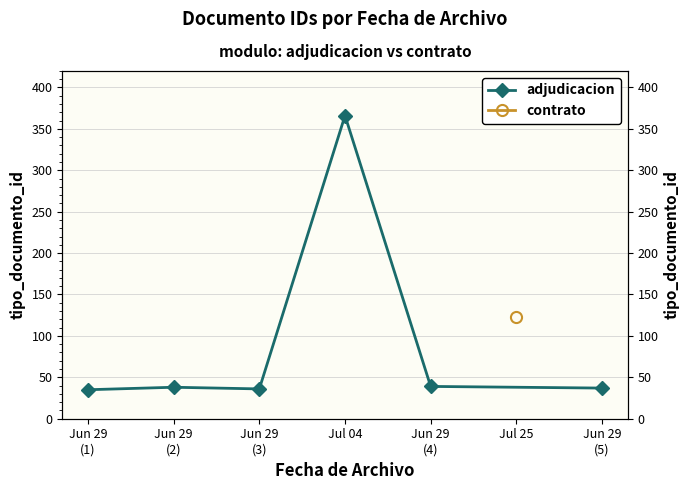

How many points are higher than both their immediate neighbors (excluding endpoints)?

2